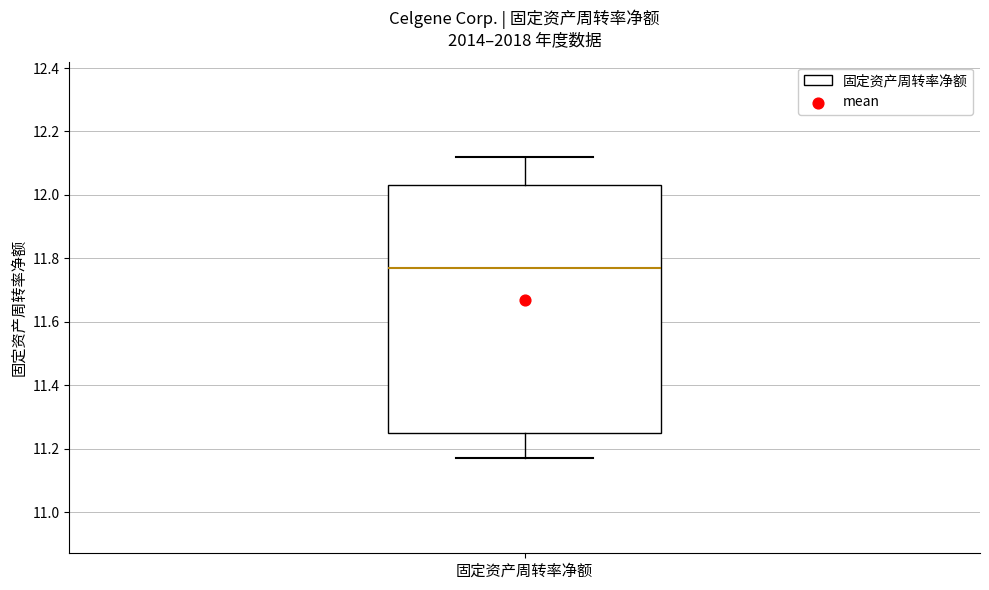

Transcribe this box plot: give where the median line is, the range the box spans, and where the two whiskers end, as read against the y-axis. The values are not printed on the chart, so give them approximately, as read against the axis.

median 11.78, box 11.26 to 12.04, whiskers 11.18 to 12.12